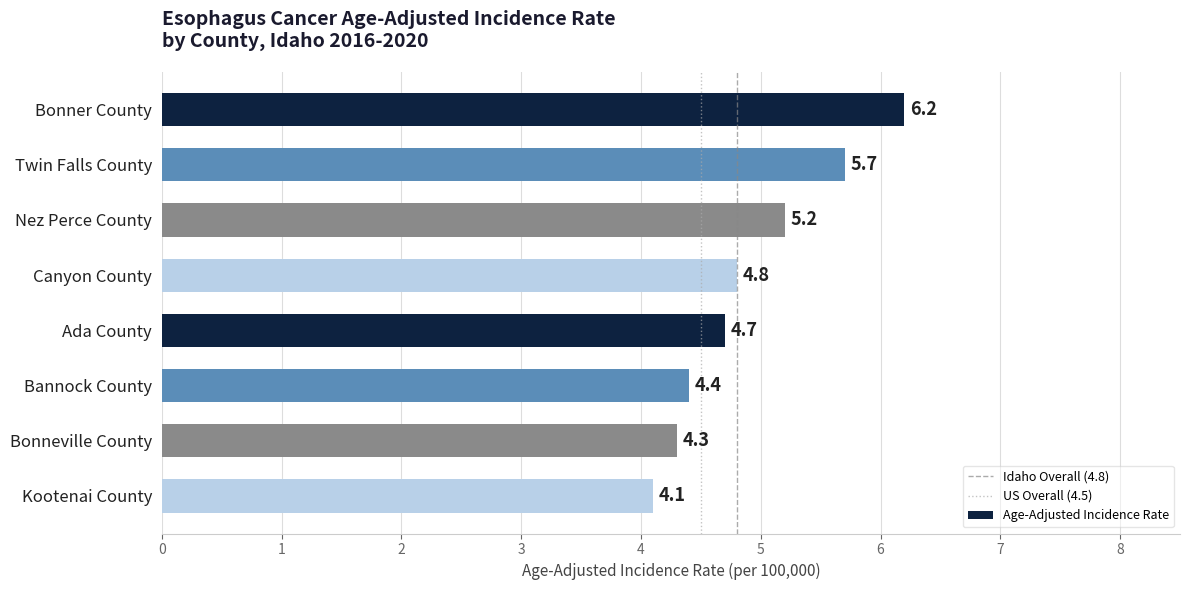

True or false: the data shows 2.7 at Bonneville County.

False